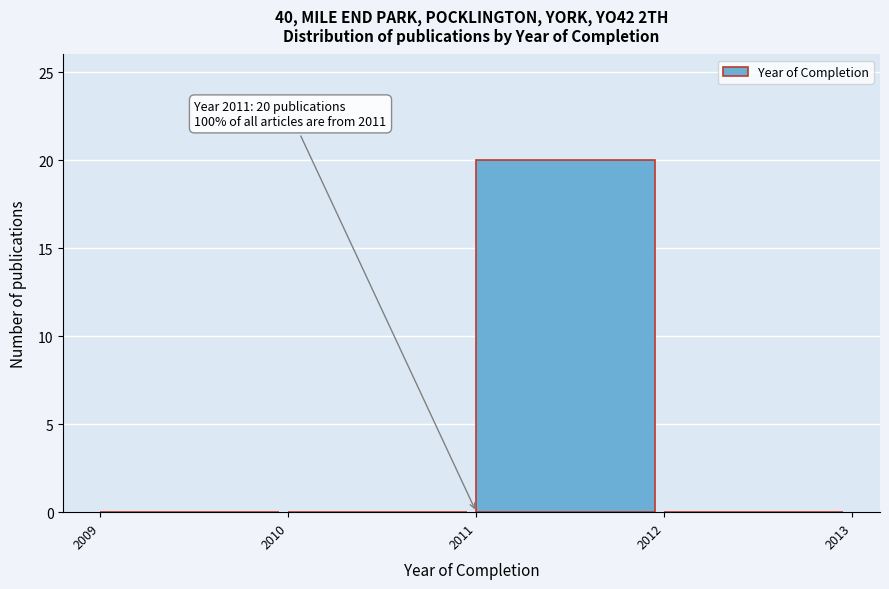

Which range on the x-axis has the tallest bar?

2011 to 2012